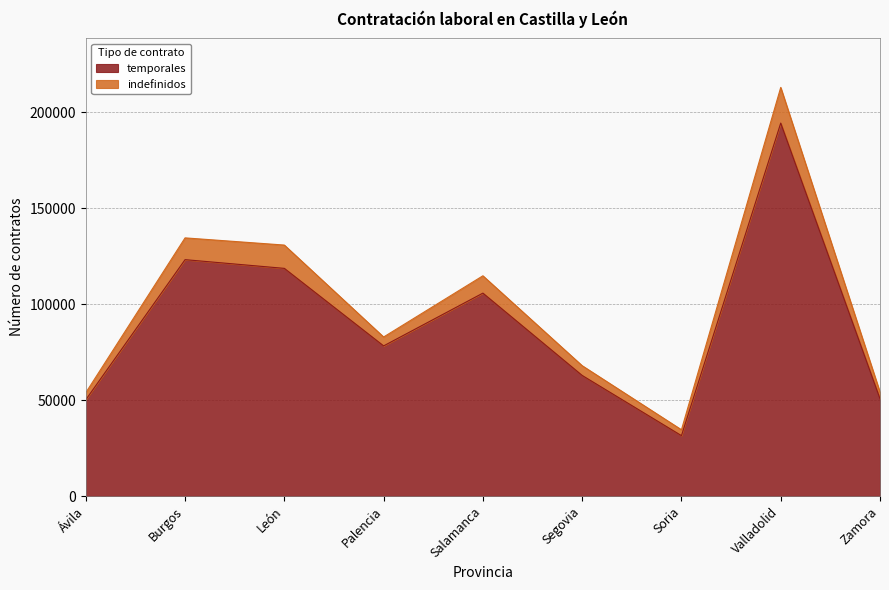

What is the difference between the maximum and minimum values in the temporales series?

162991